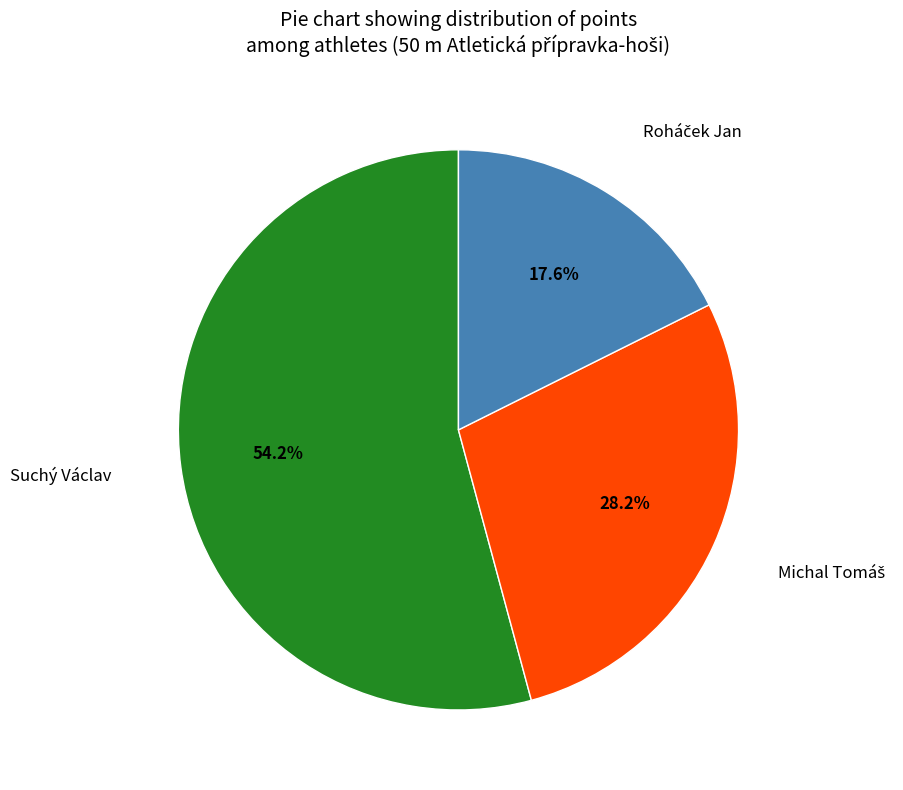

Is there a majority slice in this chart?

Yes